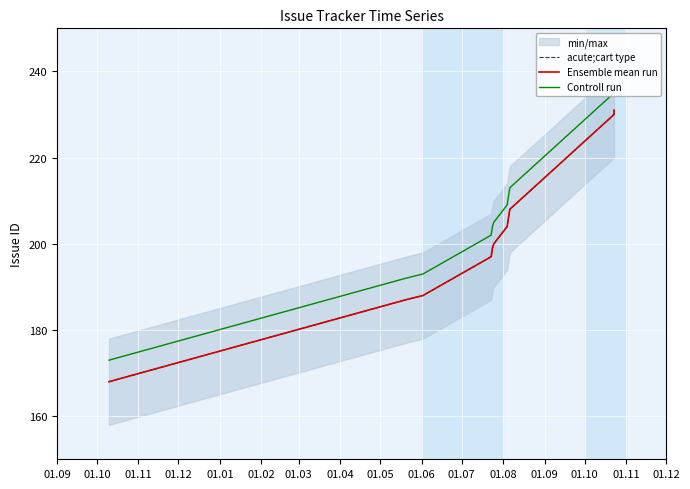

How many data points does each series have?

10